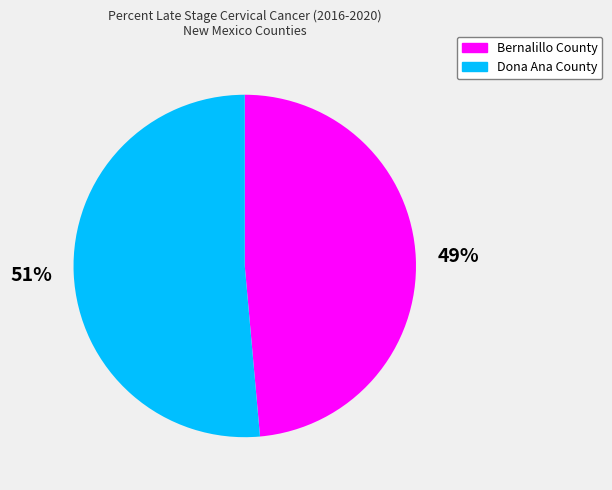

To the nearest percent, what portion does Dona Ana County represent?

51%